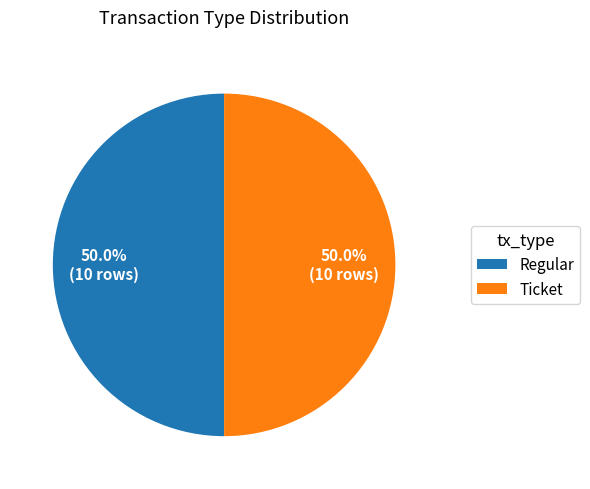

Approximately how many times larger is the value at Ticket compared to Regular?

1.0